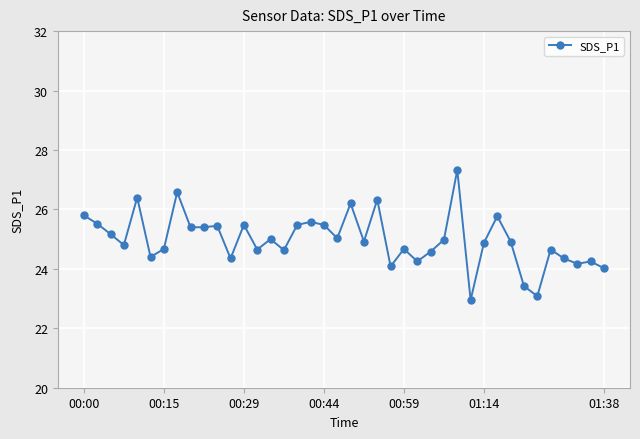

What is the greatest value displayed?

27.3